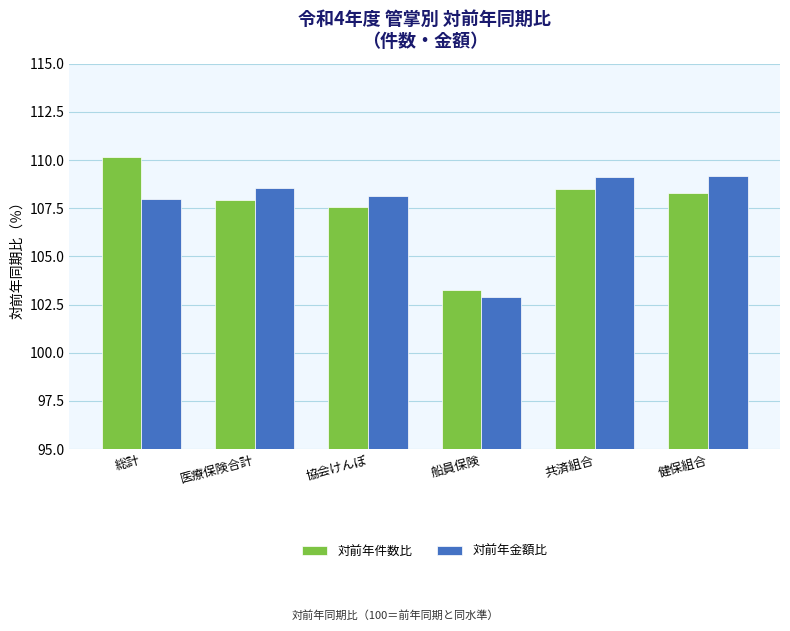

What is the label of the 2nd bar from the left?

医療保険合計